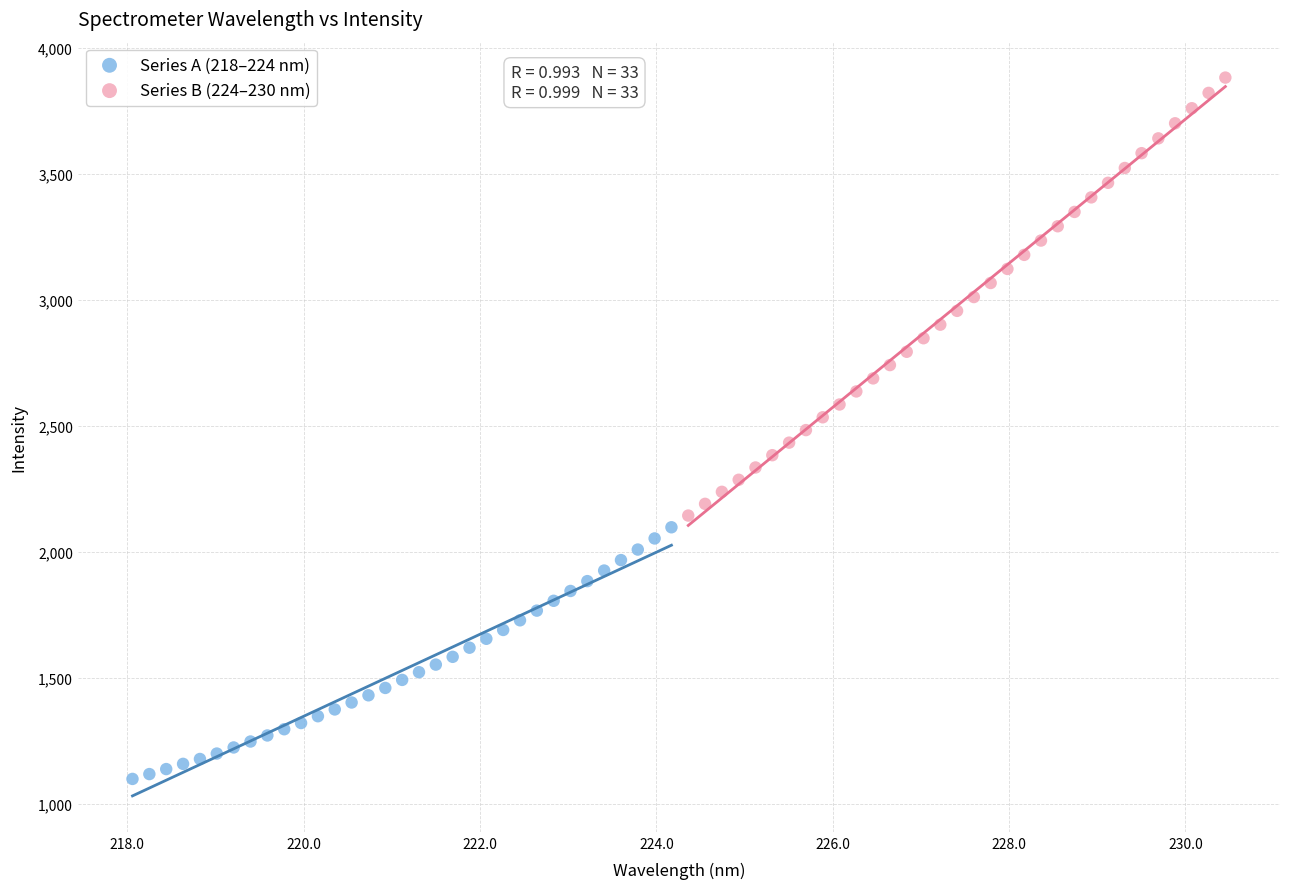

Which series reaches the maximum Y coordinate?

Series B (224–230 nm)